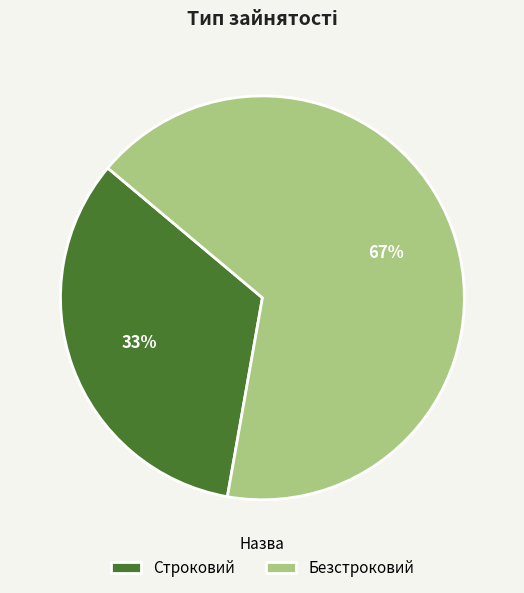

True or false: Строковий accounts for 41% of the total.

False